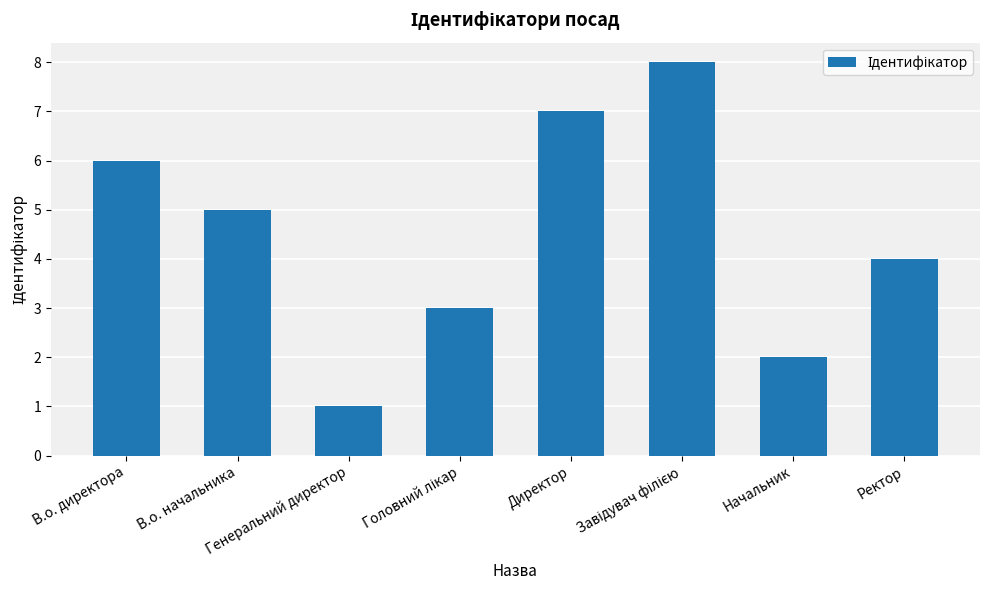

At which label does the data first exceed 5?

В.о. директора